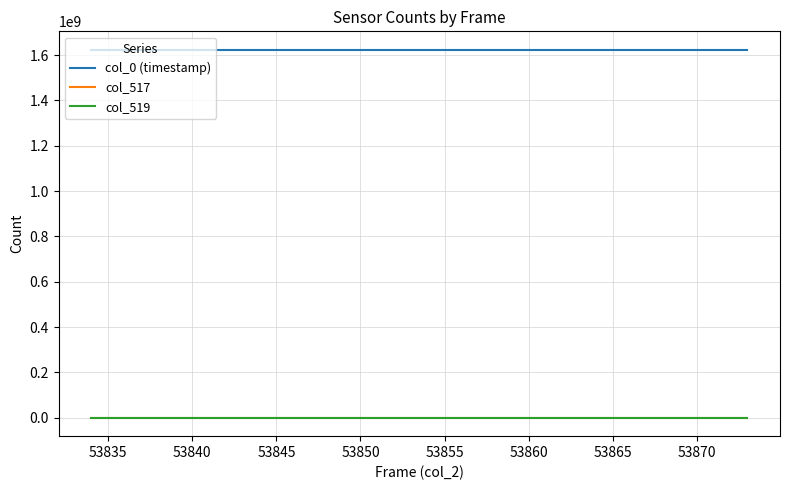

True or false: col_519 and col_0 (timestamp) intersect in this chart.

False